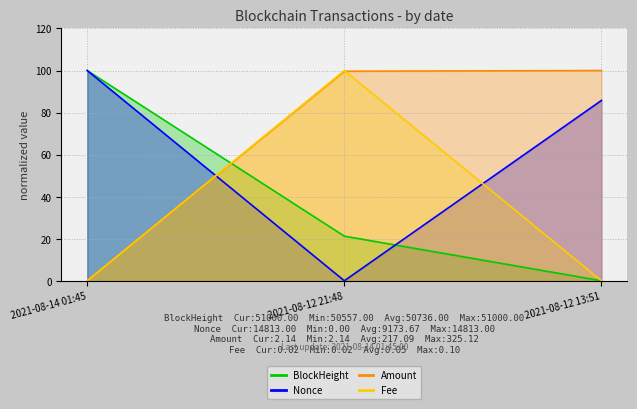

What is the difference between the BlockHeight values at 2021-08-14 01:45 and 2021-08-12 13:51?

100.0